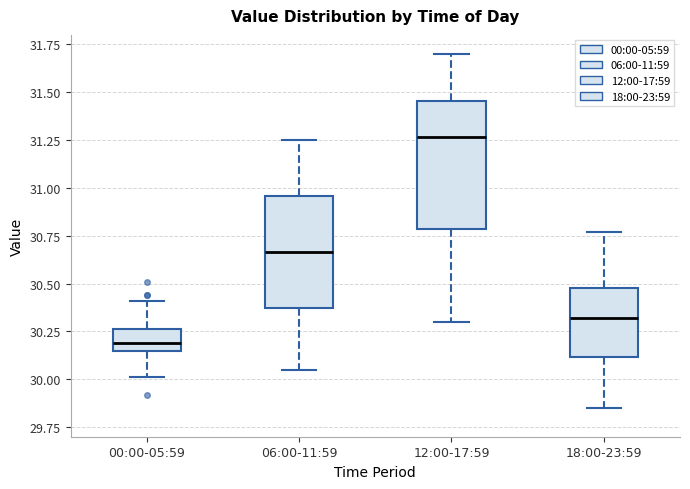

Reading left to right, read every box against the y-axis: the position of its median line, the range the box covers, and the ends of its whiskers. The values are not printed on the chart, so give them approximately, as read against the axis.

00:00-05:59: median 30.20, box 30.15 to 30.25, whiskers 30.00 to 30.40
06:00-11:59: median 30.65, box 30.35 to 30.95, whiskers 30.05 to 31.25
12:00-17:59: median 31.25, box 30.80 to 31.45, whiskers 30.30 to 31.70
18:00-23:59: median 30.30, box 30.10 to 30.50, whiskers 29.85 to 30.75